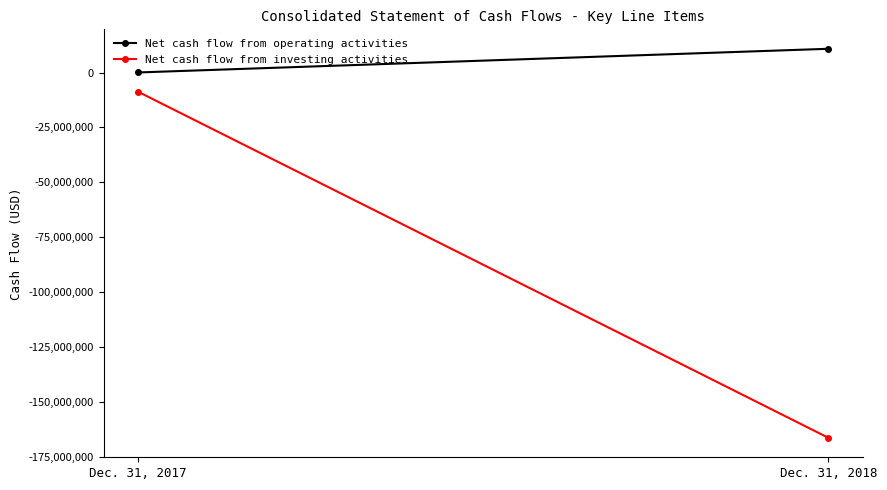

At which label is Net cash flow from investing activities closest to -87571979?

Dec. 31, 2017